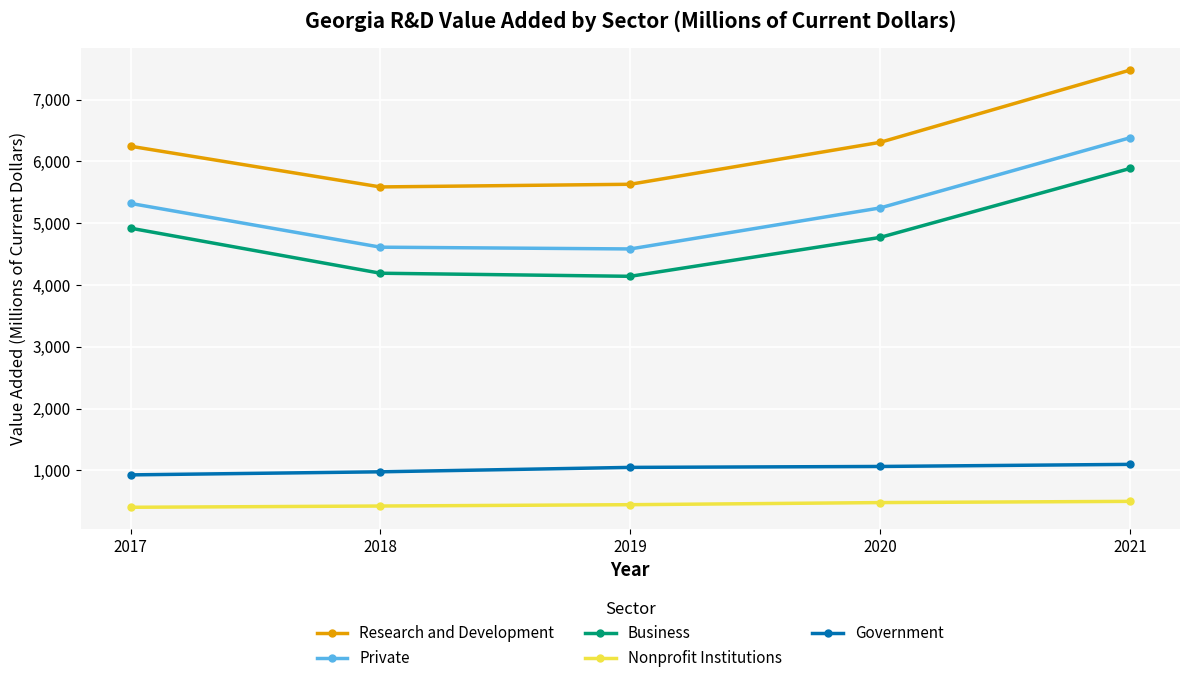

Which category has the highest value across all series?

2021